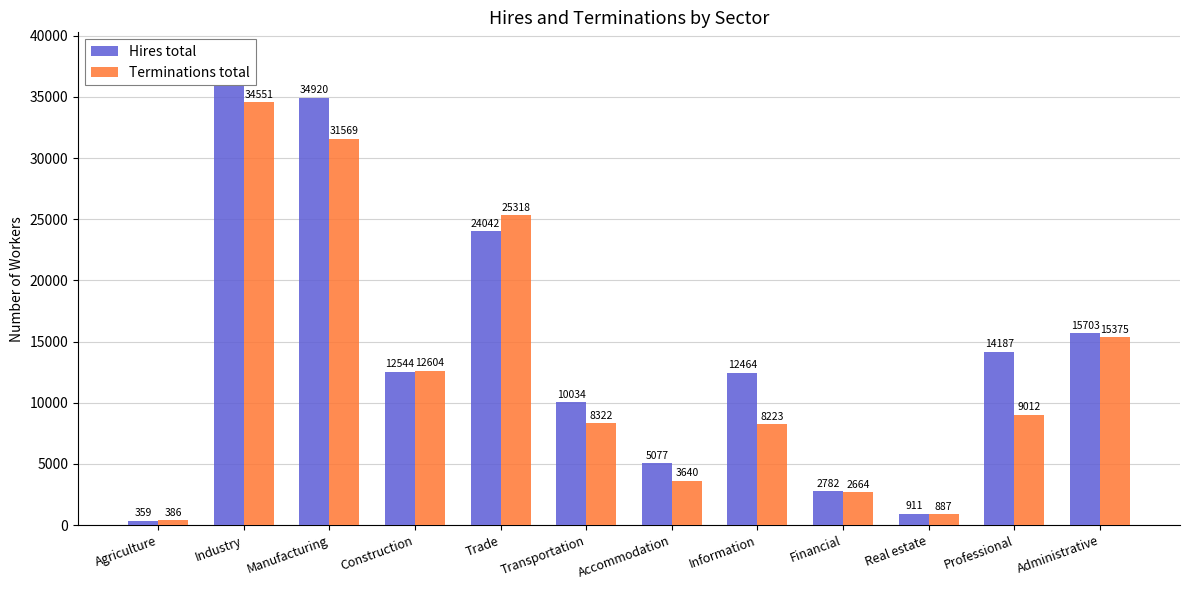

Count the number of categories in the chart.

12